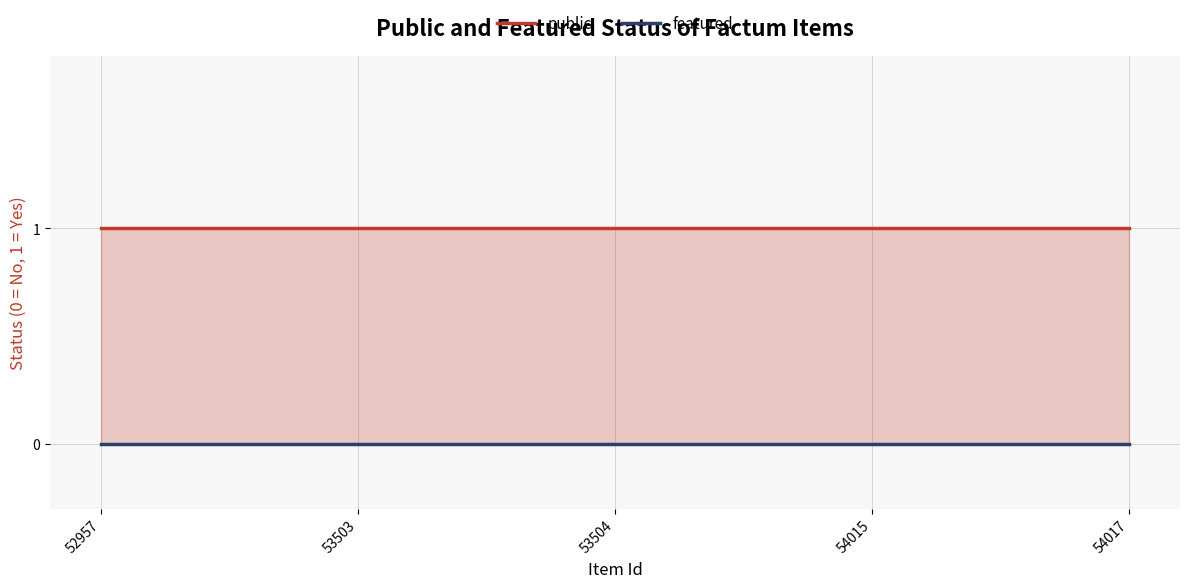

Which category has the lowest value in the public (line) series?

52957